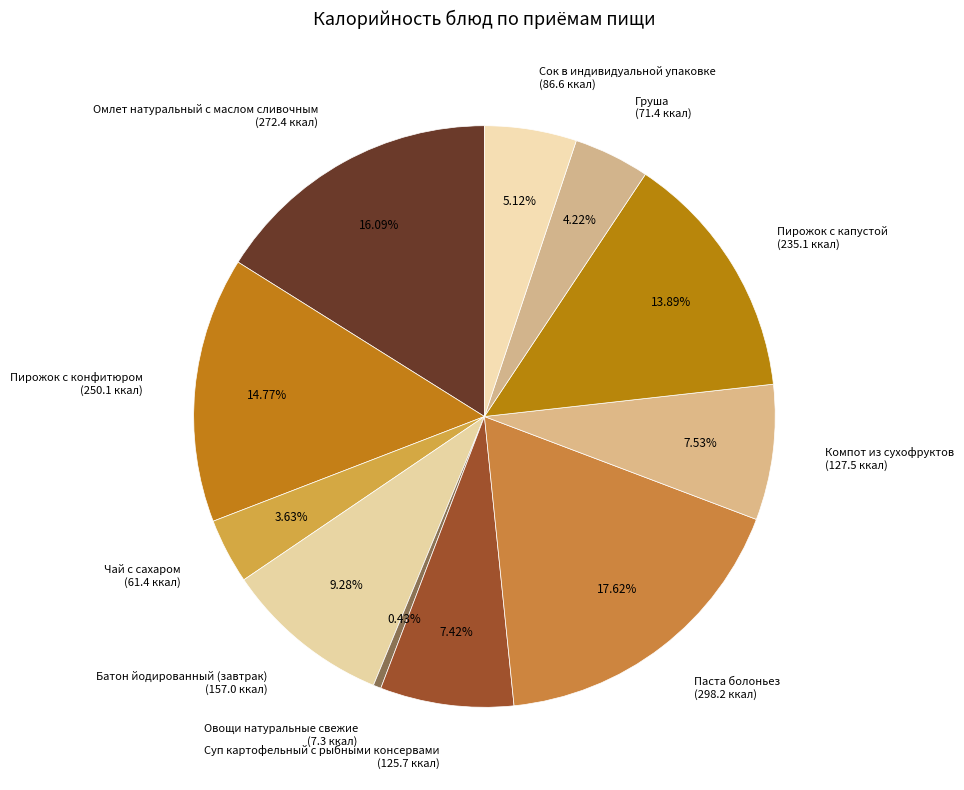

To the nearest percent, what is the combined percentage of Груша and Пирожок с конфитюром?

19%